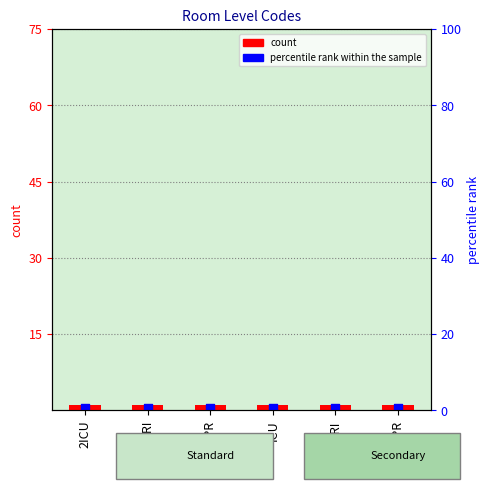

Is the value of percentile rank within the sample at SPR greater than the value of Level at SPR?

No